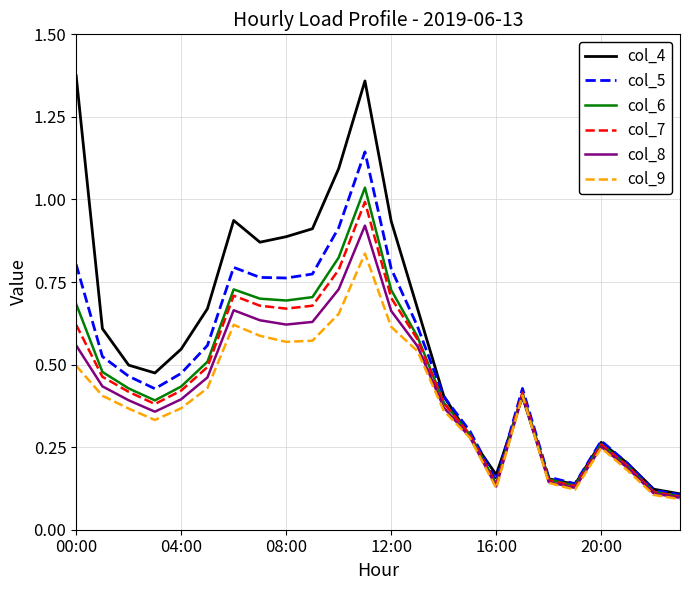

Which series has the largest total across all categories?

col_4